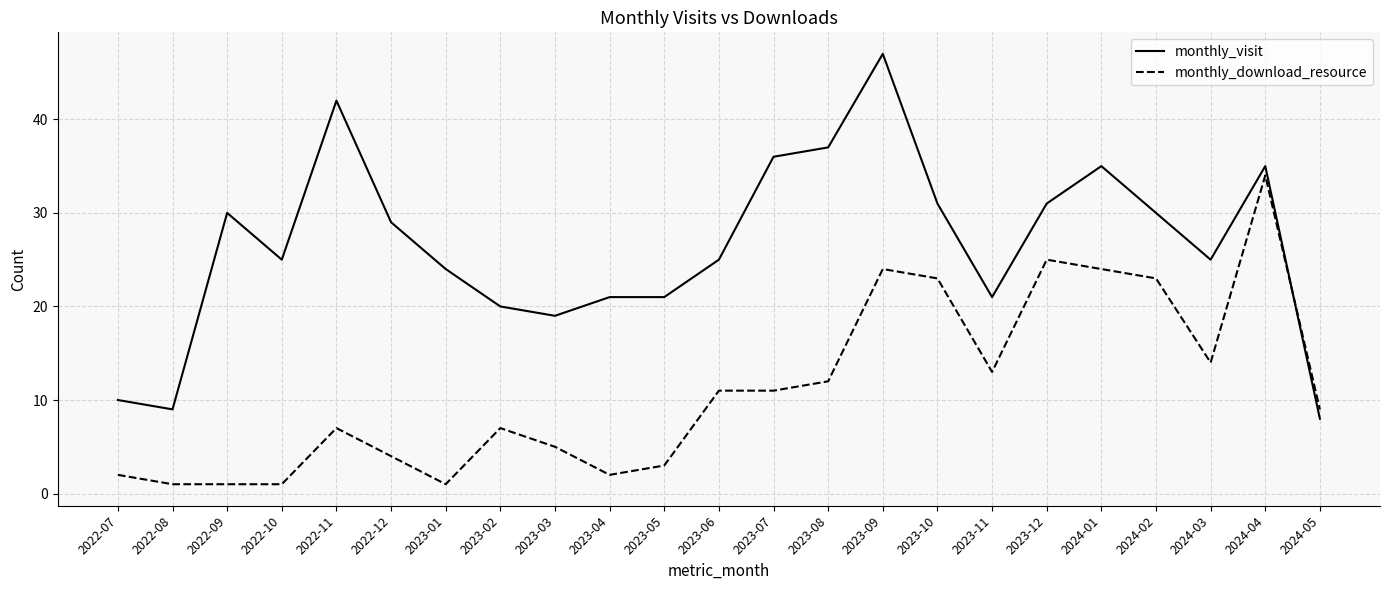

What is the total value across all series at 2024-05?

17